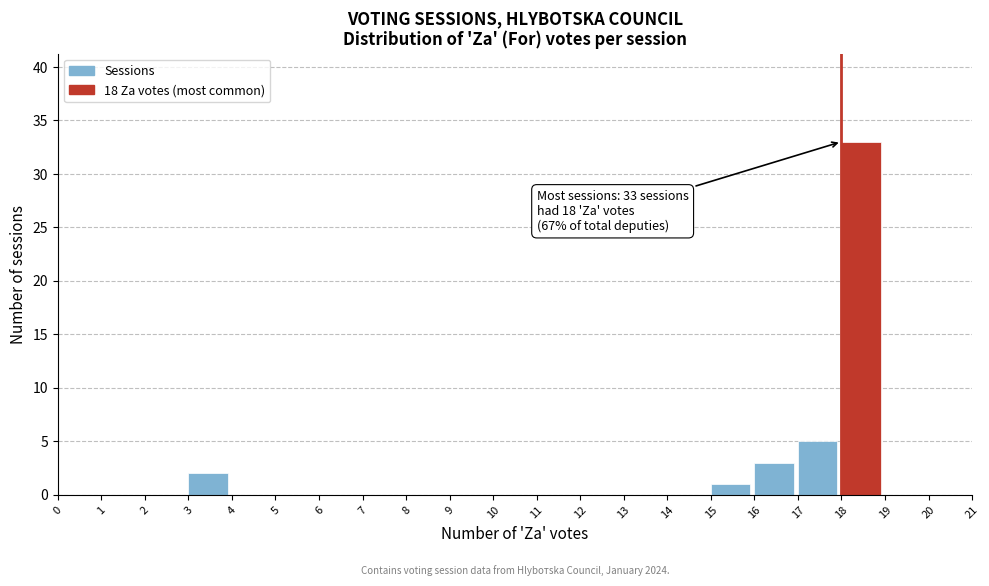

Which range on the x-axis has the tallest bar?

18 to 19